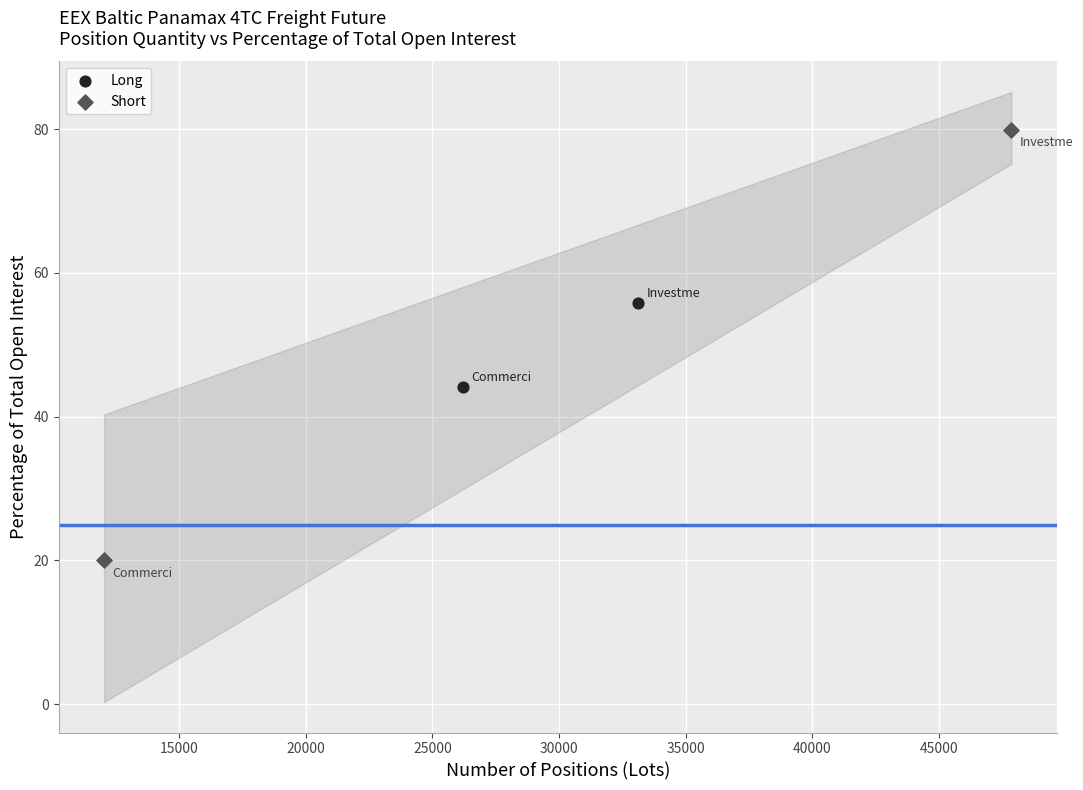

What are all the series names shown in the legend?

Long, Short